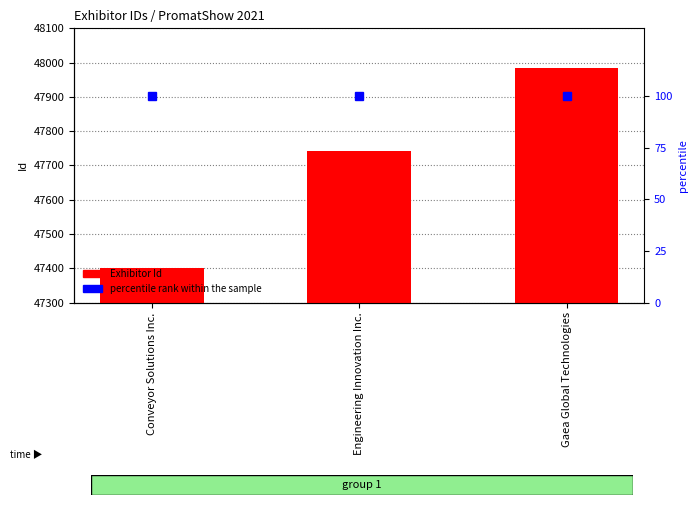

Which has a higher value, Gaea Global Technologies or Conveyor Solutions Inc.?

Gaea Global Technologies